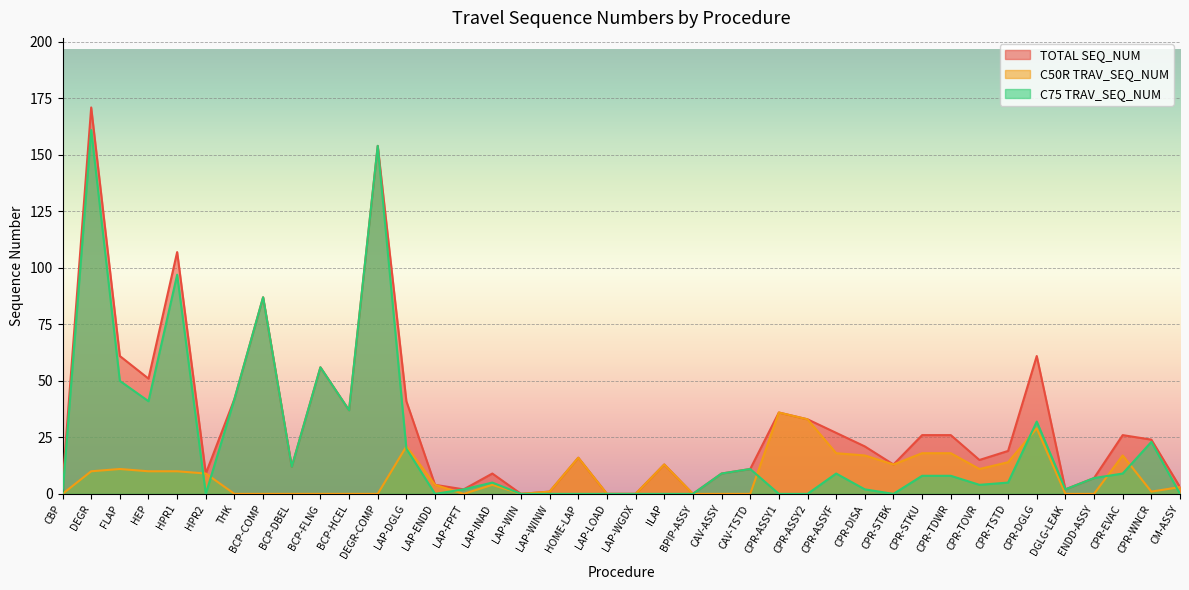

How many interior local valleys does the C75 TRAV_SEQ_NUM series have?

8